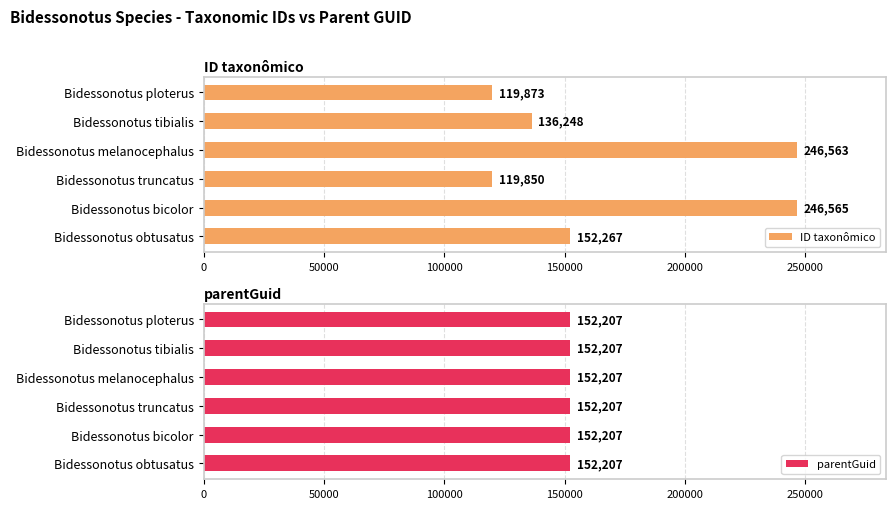

What is the value of the ID taxonômico bar at the 5th from the left?

246565.0